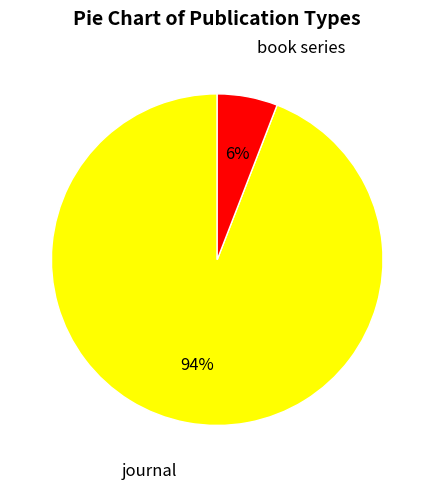

To the nearest percent, what is the average slice percentage?

50%